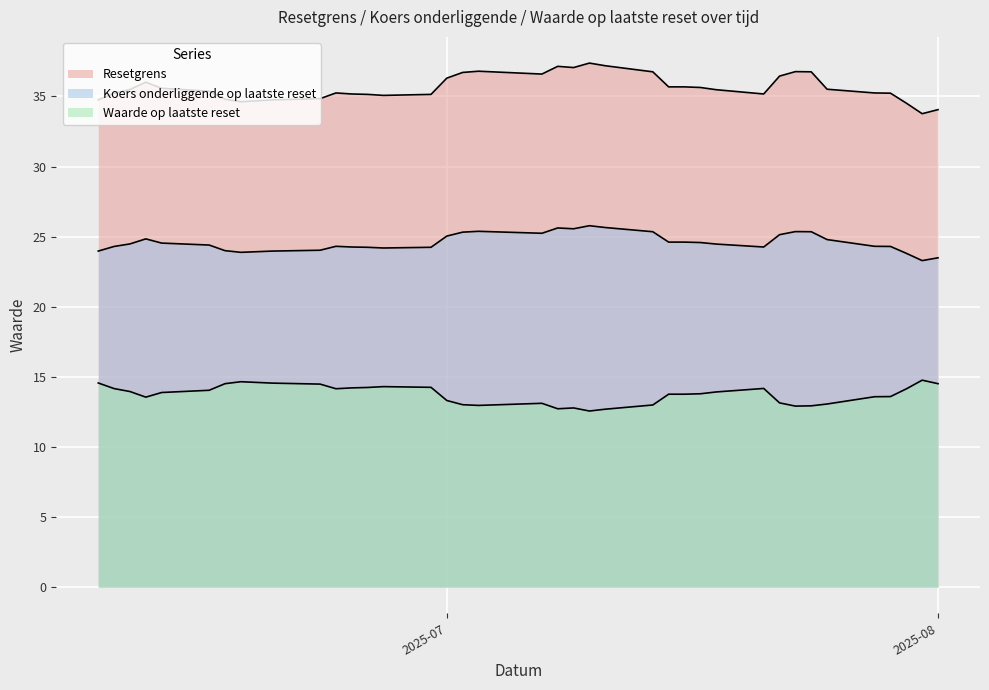

Does the chart display data point markers on the line(s)?

No